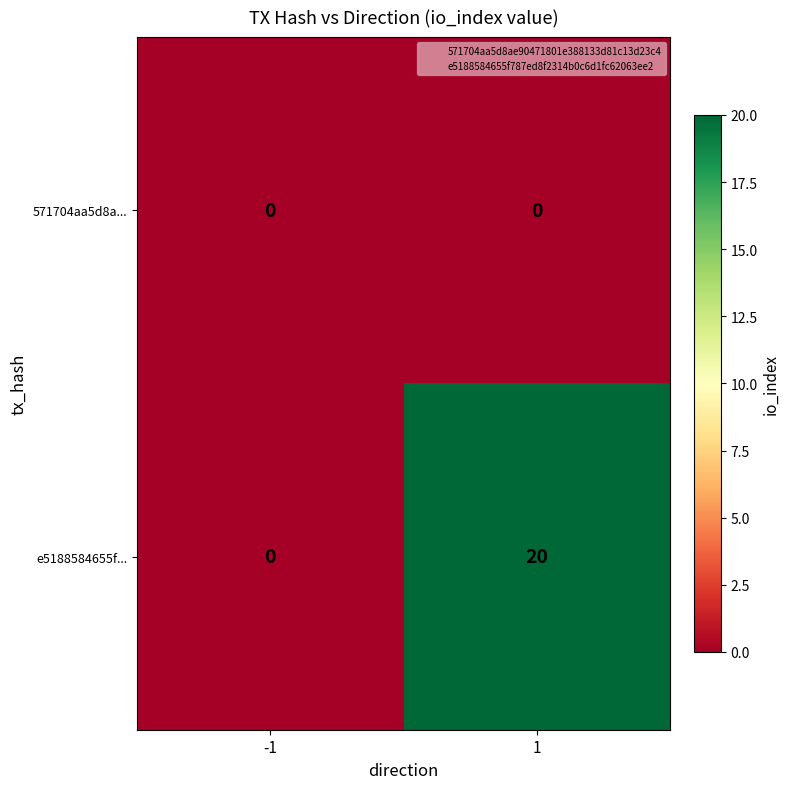

What is the sum of the e5188584655f... values at -1 and 1?

20